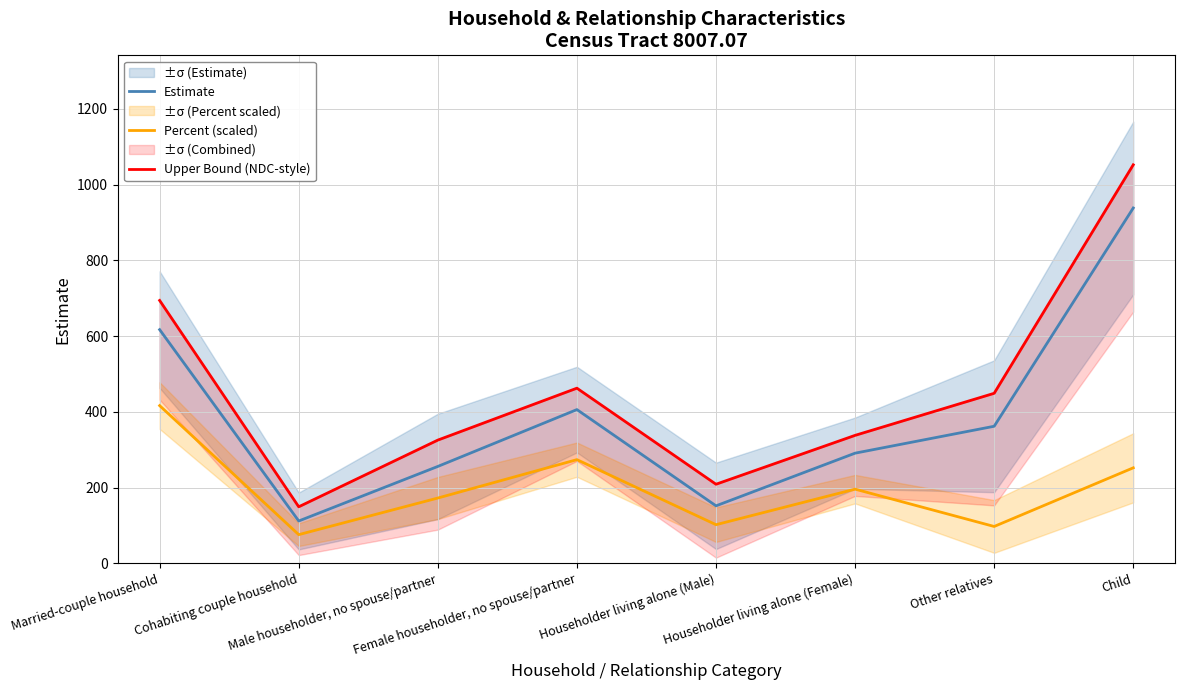

List the series in order of their overall mean, lowest first.

Percent (scaled), Estimate, Upper Bound (NDC-style)